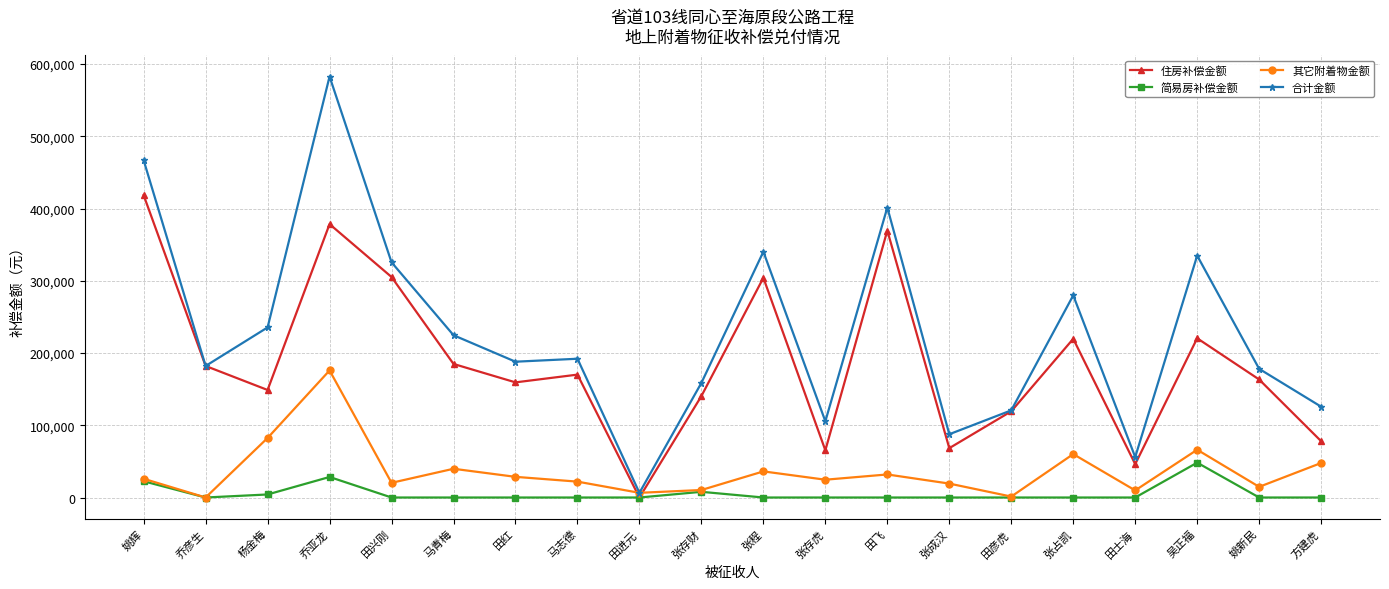

True or false: 其它附着物金额 and 住房补偿金额 cross at least once.

True